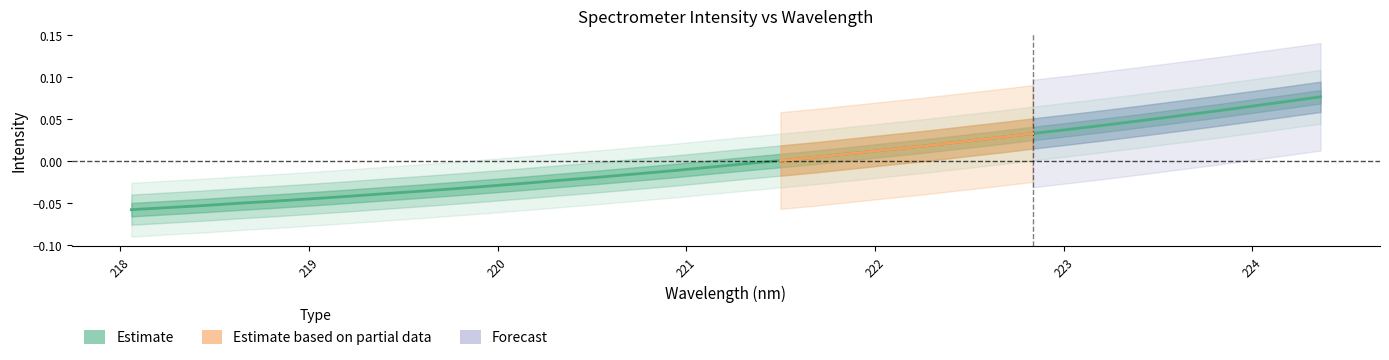

Count the number of values greater than 0.

16